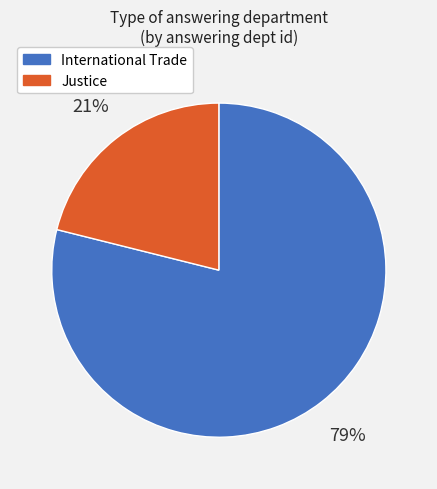

To the nearest percent, what is the combined percentage of Justice and International Trade?

100%